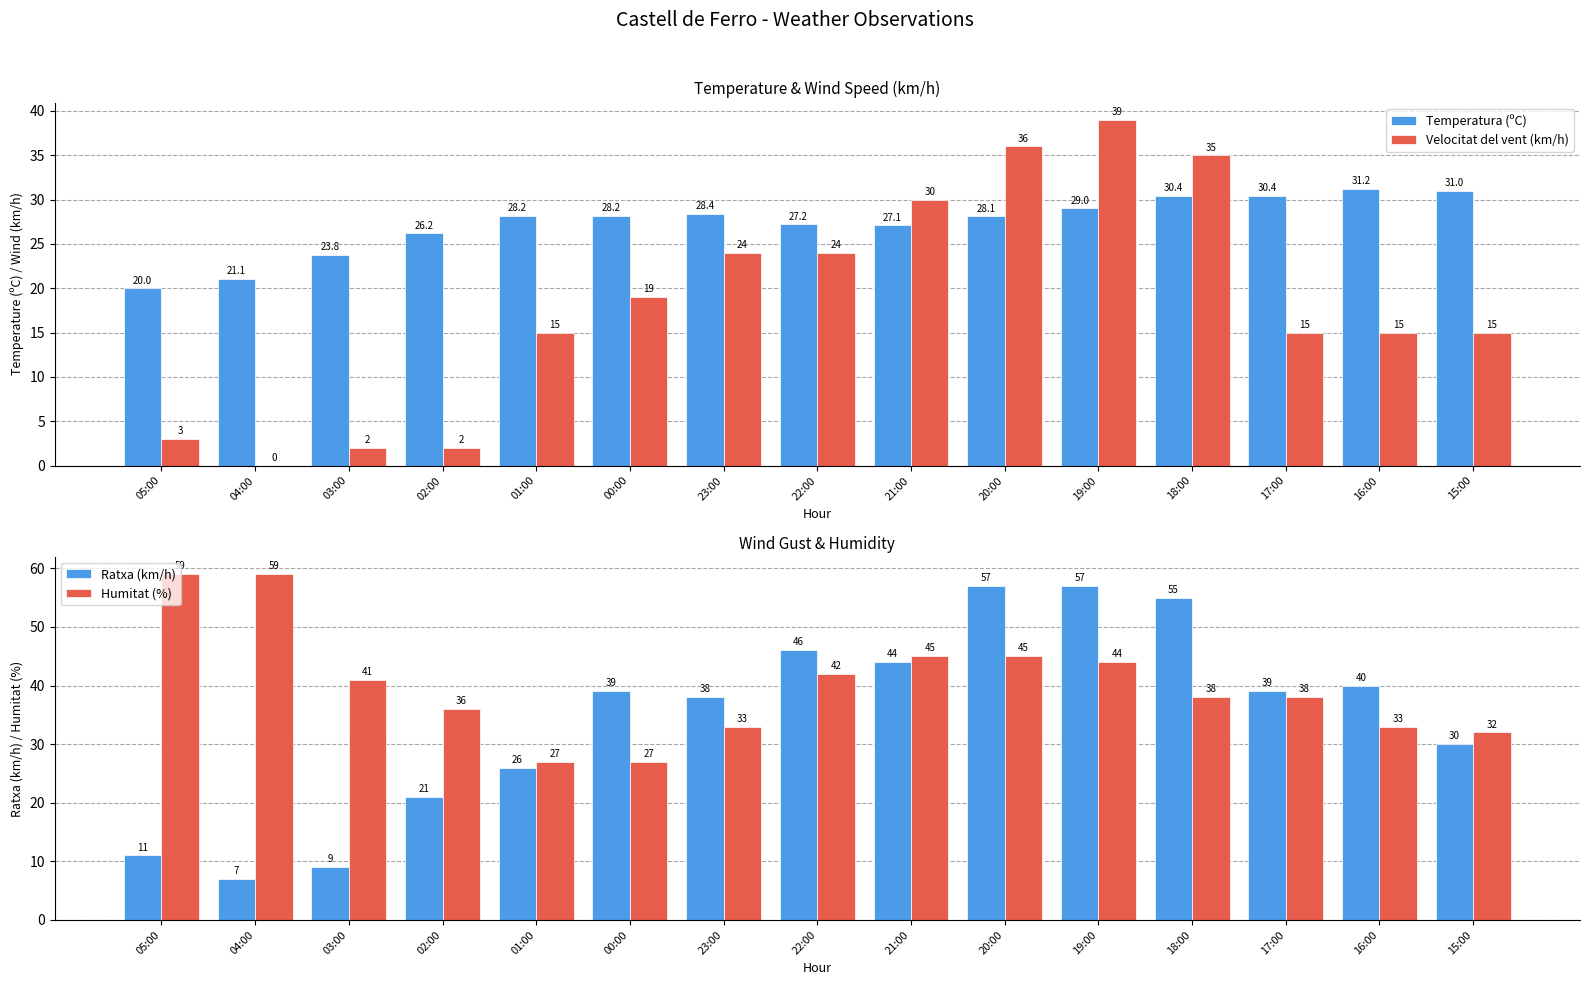

List the labels in order of Velocitat del vent (km/h) value, largest first.

19:00, 20:00, 18:00, 21:00, 23:00, 22:00, 00:00, 01:00, 17:00, 16:00, 15:00, 05:00, 03:00, 02:00, 04:00